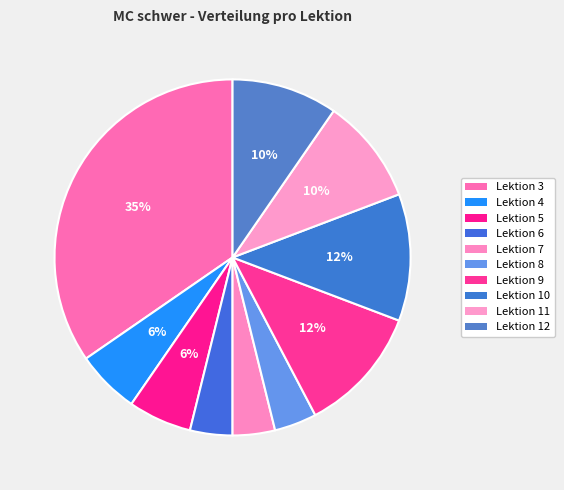

True or false: Lektion 8 accounts for 4% of the total.

True